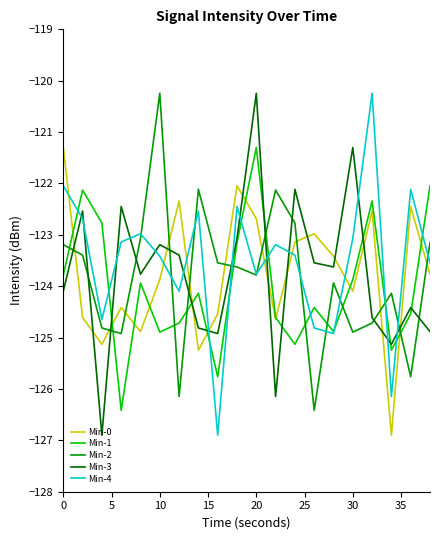

What is the greatest value displayed?

-120.2